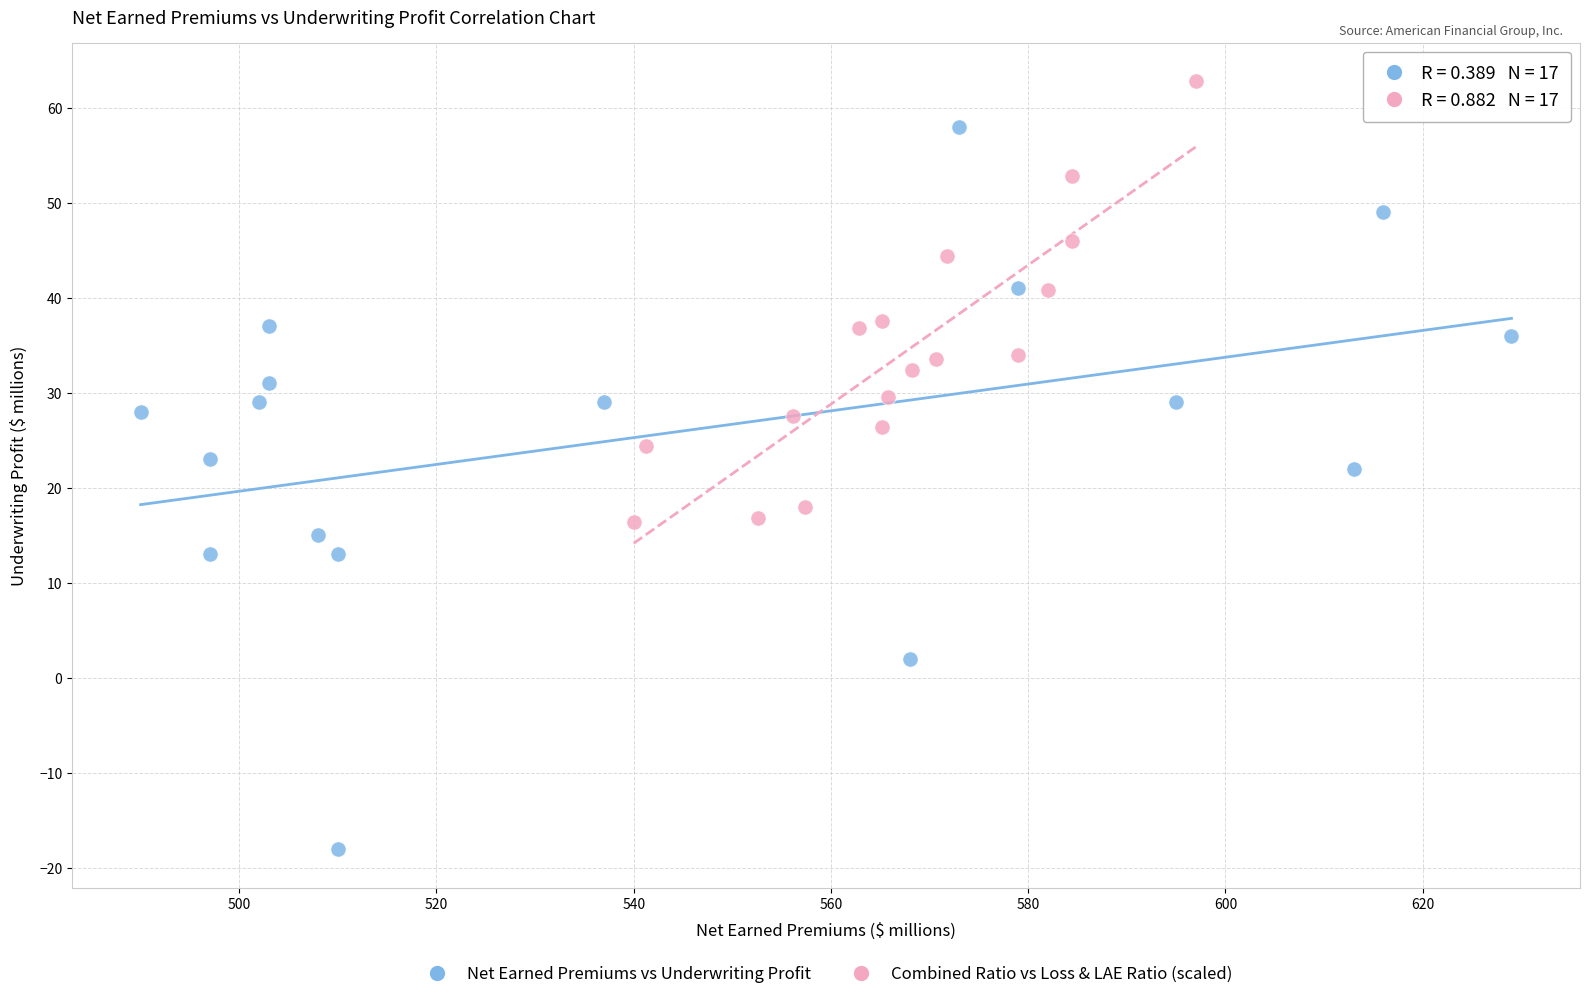

Which series reaches the maximum Y coordinate?

Combined Ratio vs Loss & LAE Ratio (scaled)